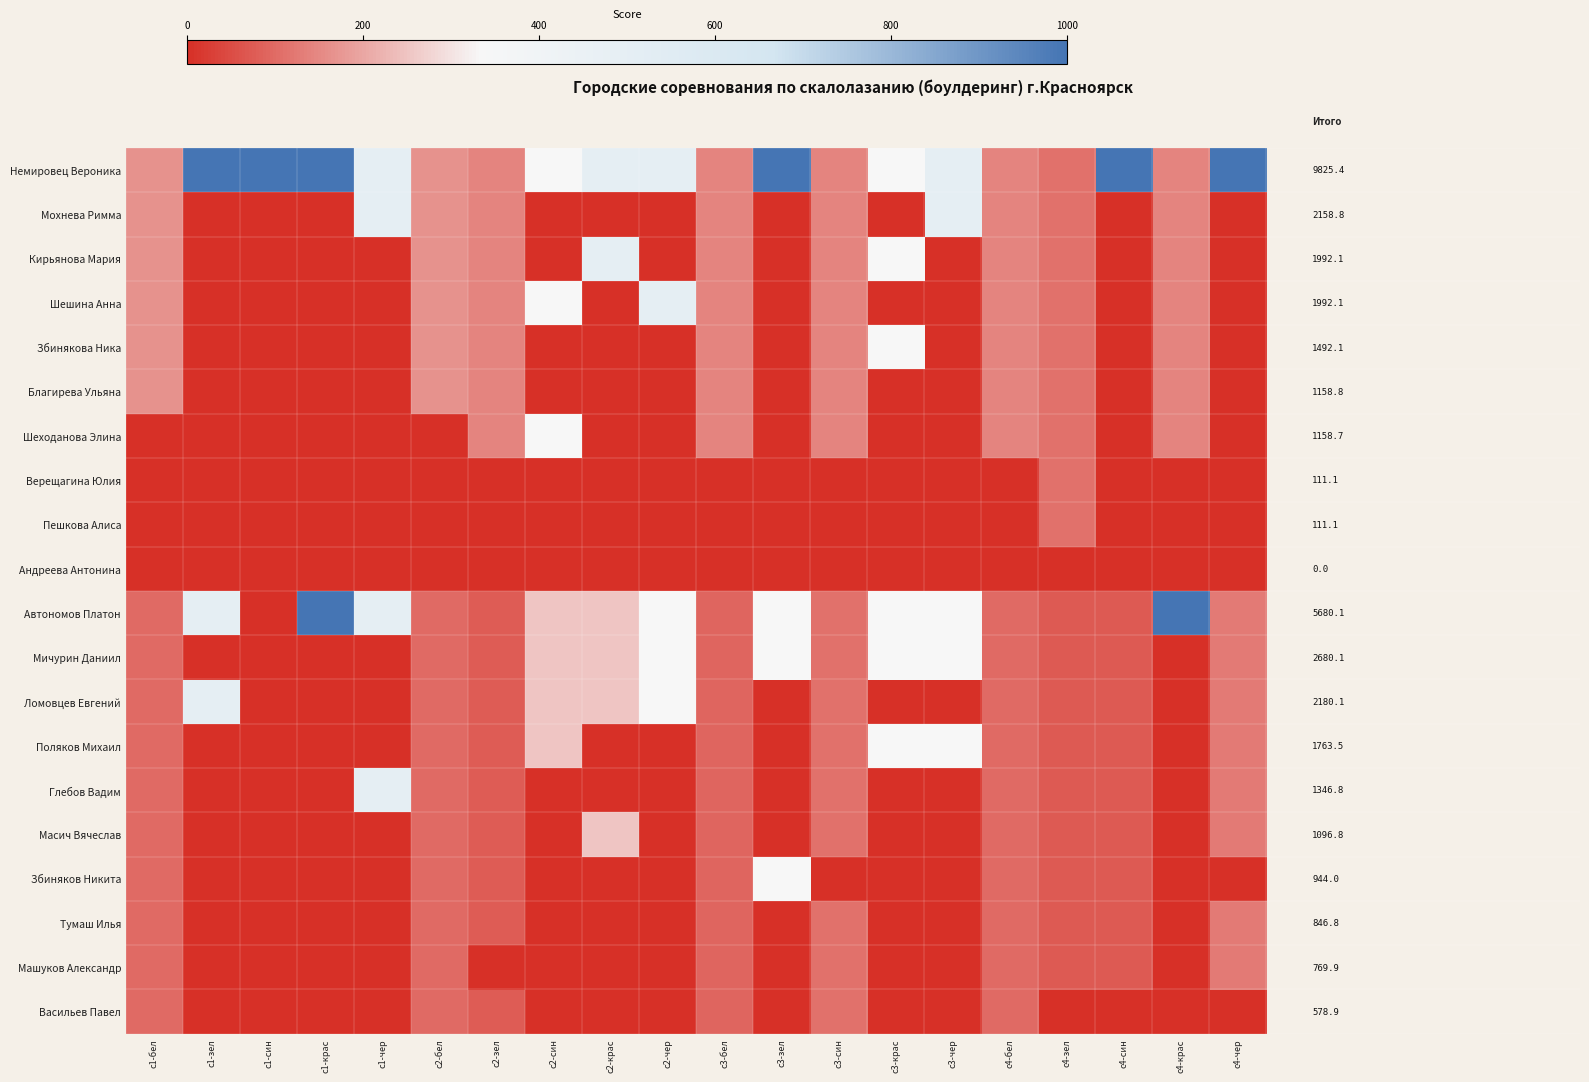

Which series has the largest total across all categories?

Немировец Вероника